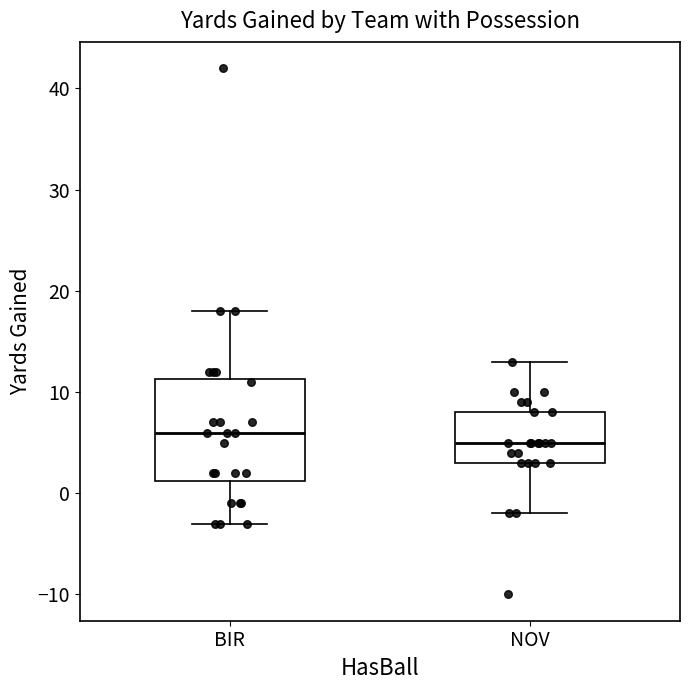

Where does the upper whisker of the box for NOV end on the y-axis? The values are not printed on the chart, so give them approximately, as read against the axis.

13